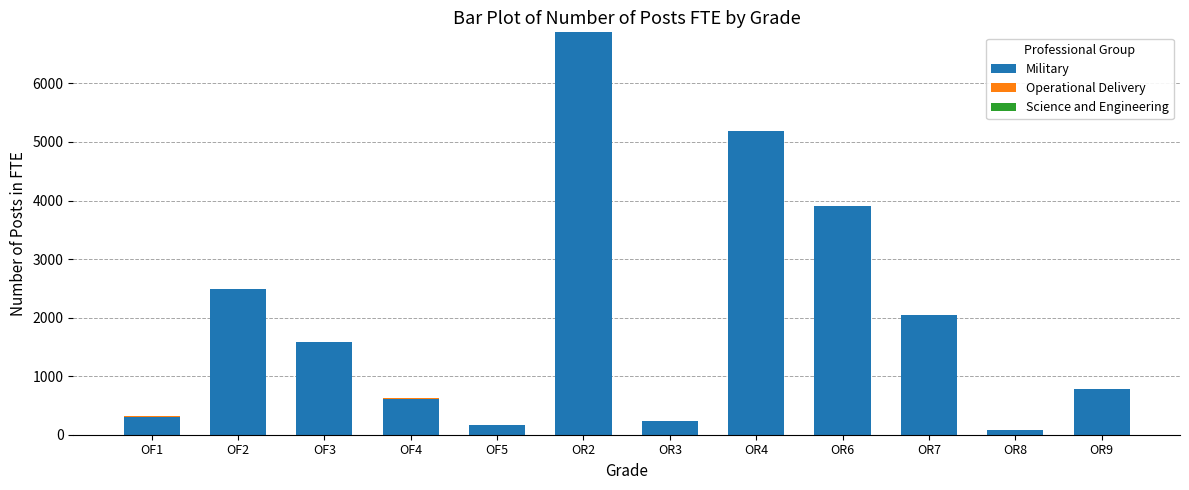

At which category is the sum across all series the highest?

OR2